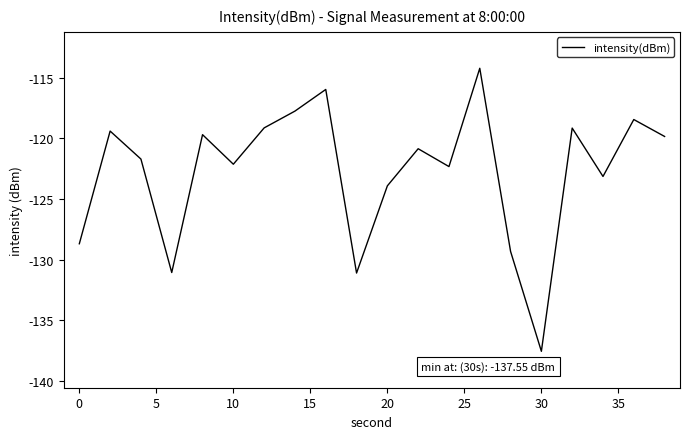

How many distinct data groups are displayed?

1